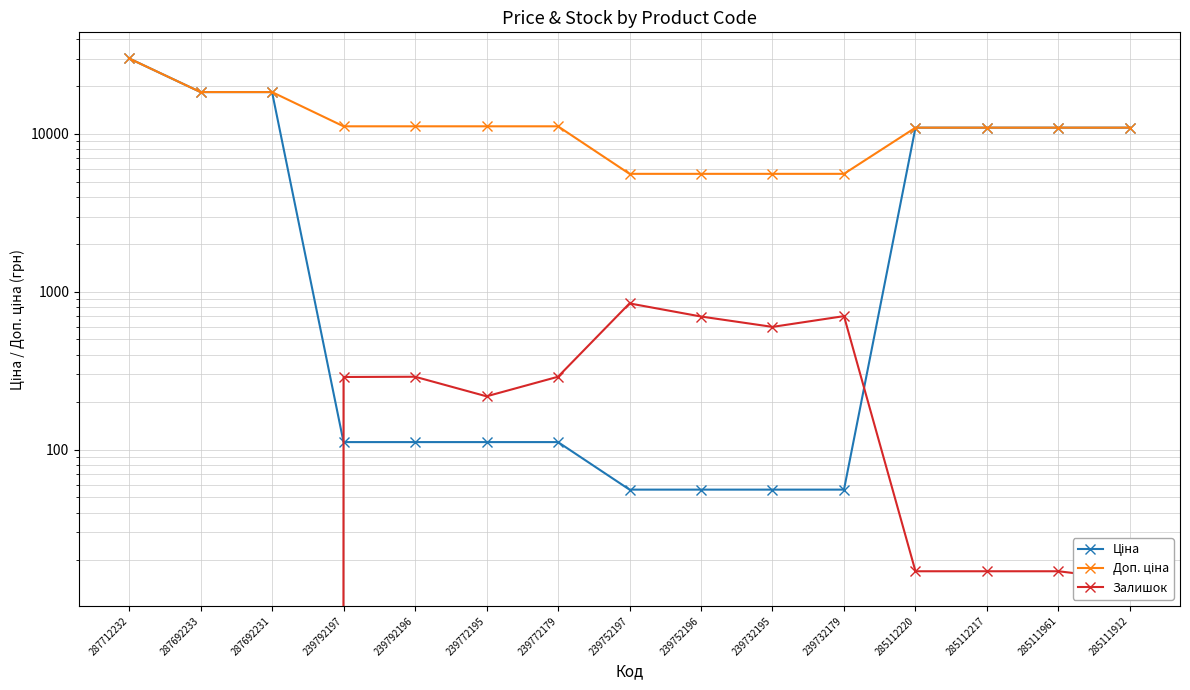

What is the approximate value of Доп. ціна at 239792197?

11182.0